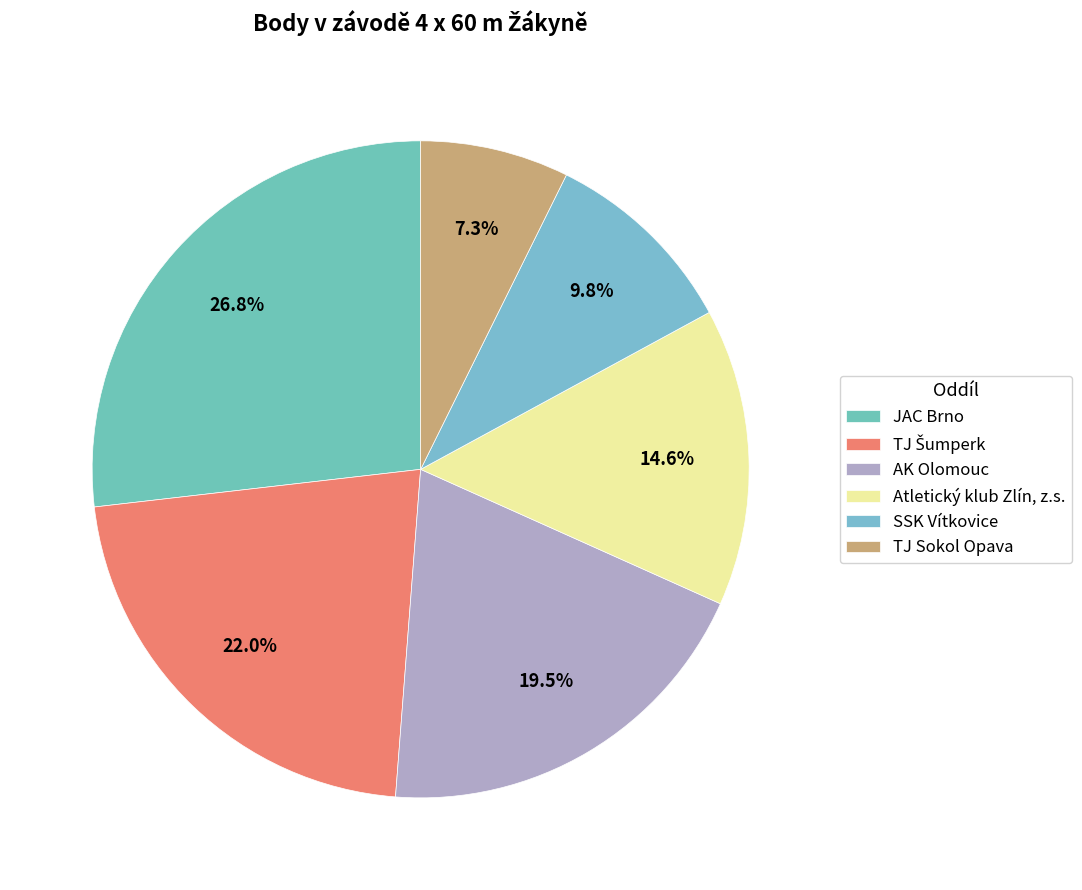

How many slices are in this pie chart?

6